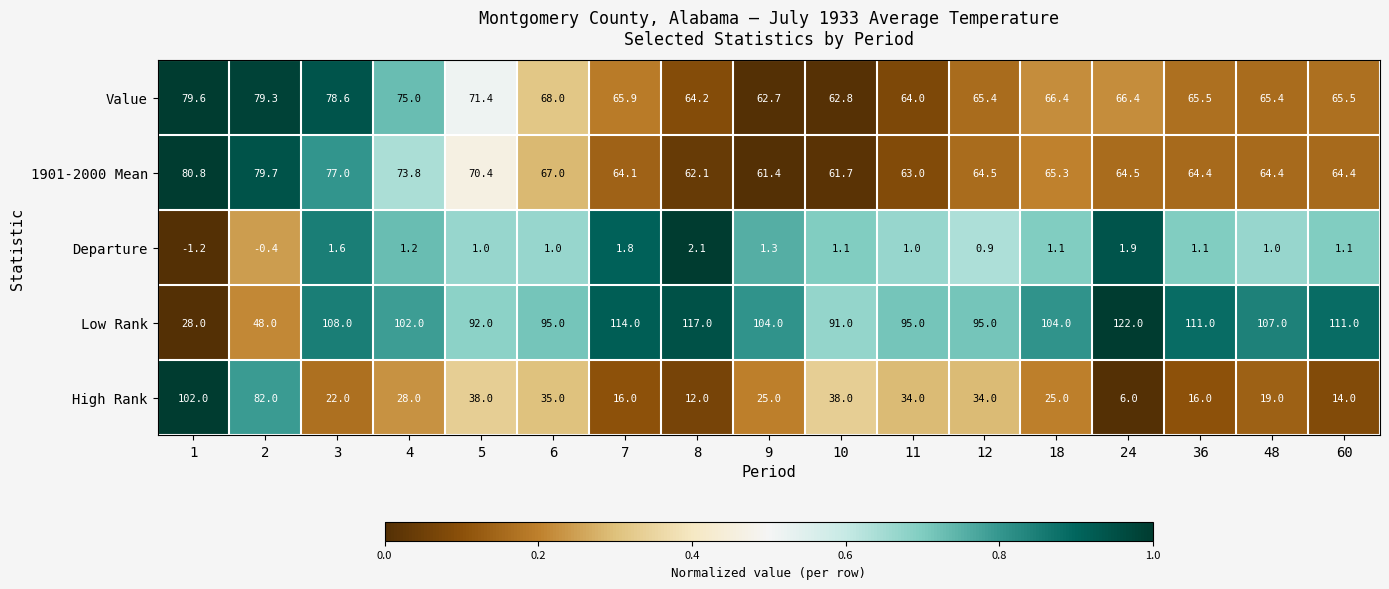

List the series in order of their peak value, lowest first.

Departure, Value, 1901-2000 Mean, High Rank, Low Rank